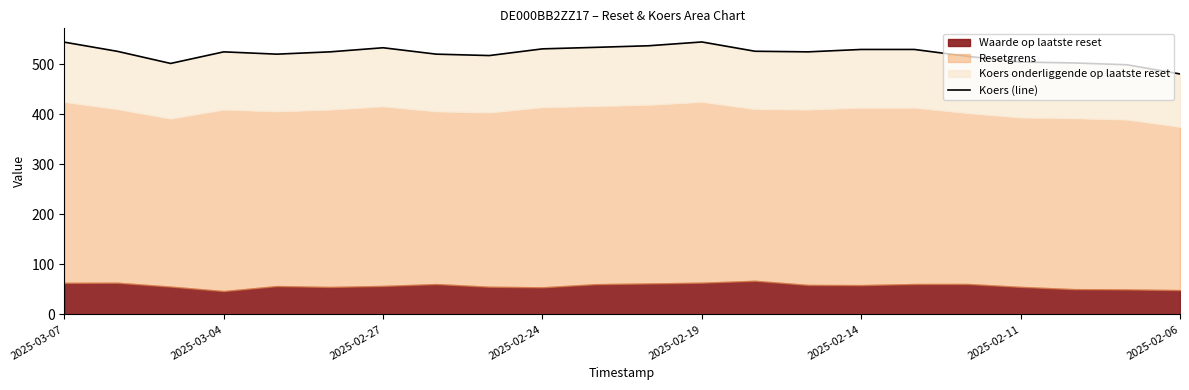

How many points are lower than both their immediate neighbors (excluding endpoints)?

4